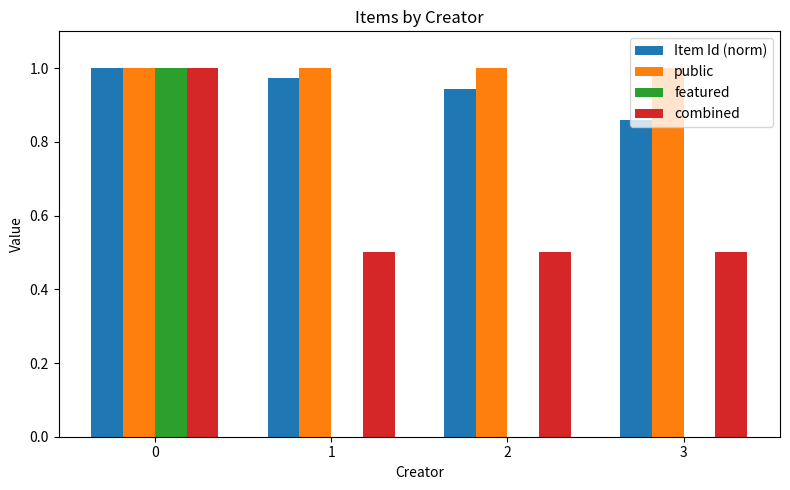

How many categories are shown in the chart?

4